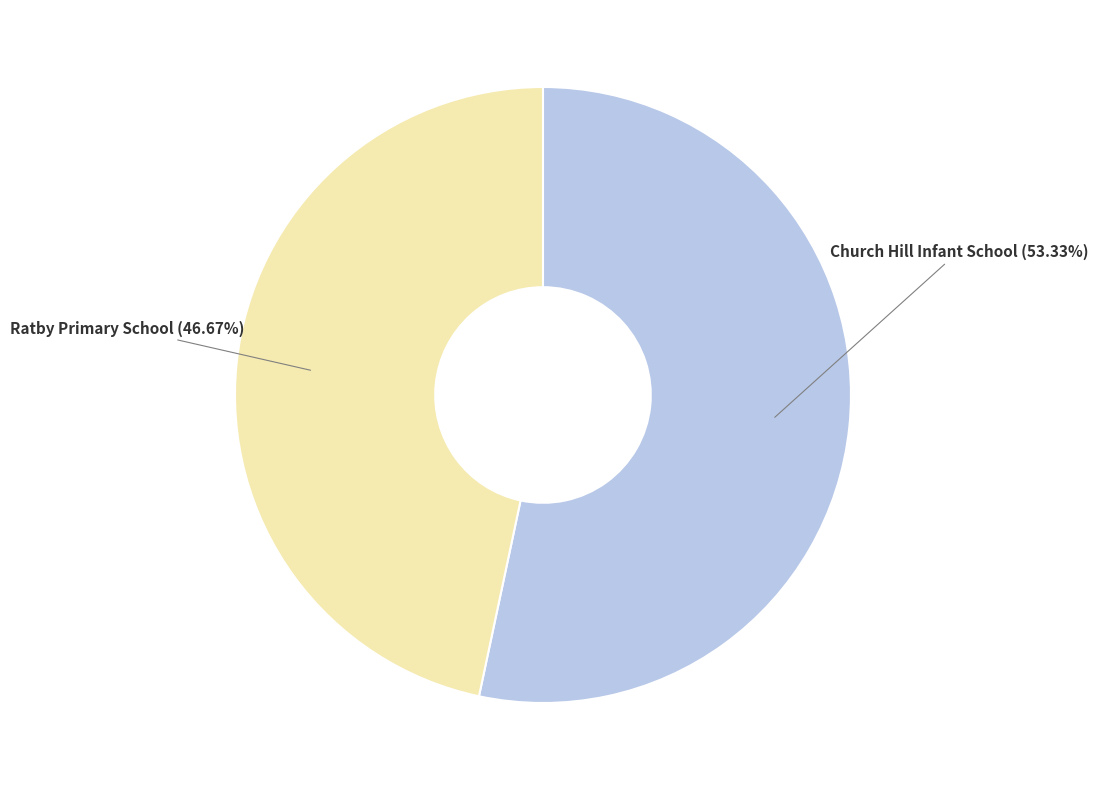

Does any single category account for the majority?

Yes